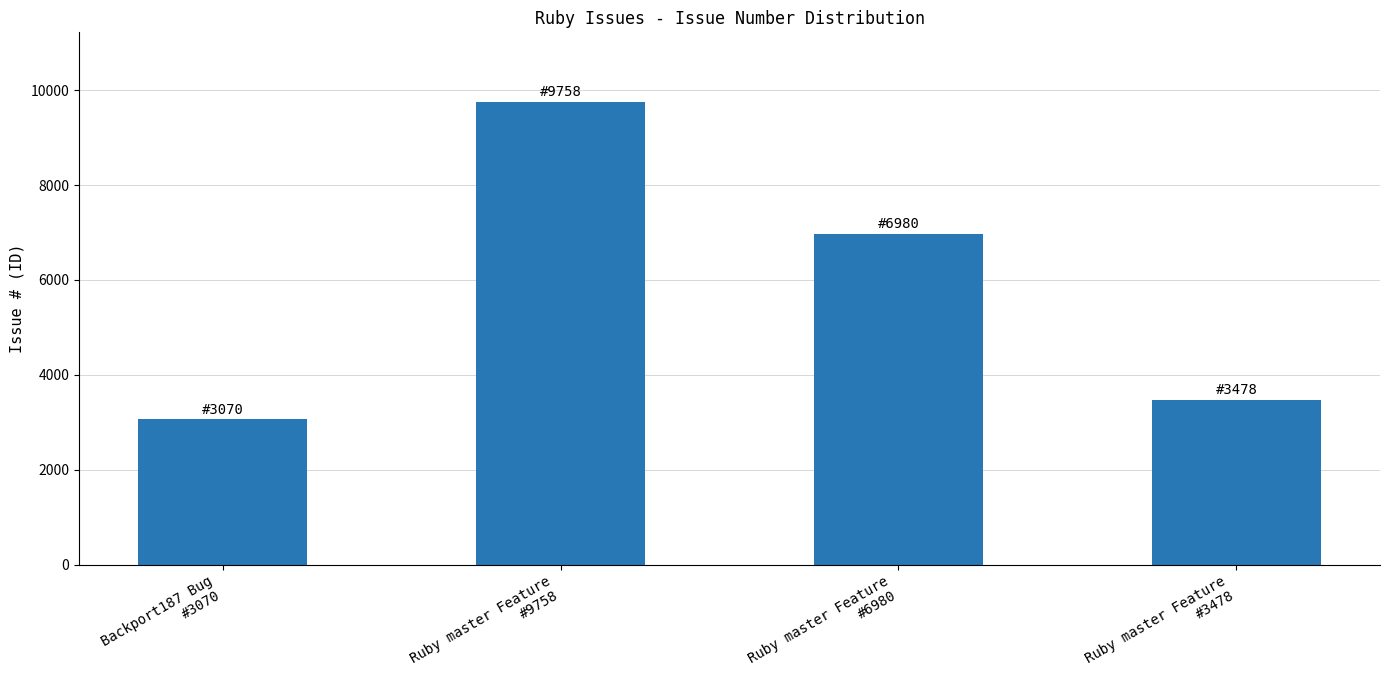

Reading right to left, extract all data points from this chart.

Ruby master Feature
#3478=3478	Ruby master Feature
#6980=6980	Ruby master Feature
#9758=9758	Backport187 Bug
#3070=3070